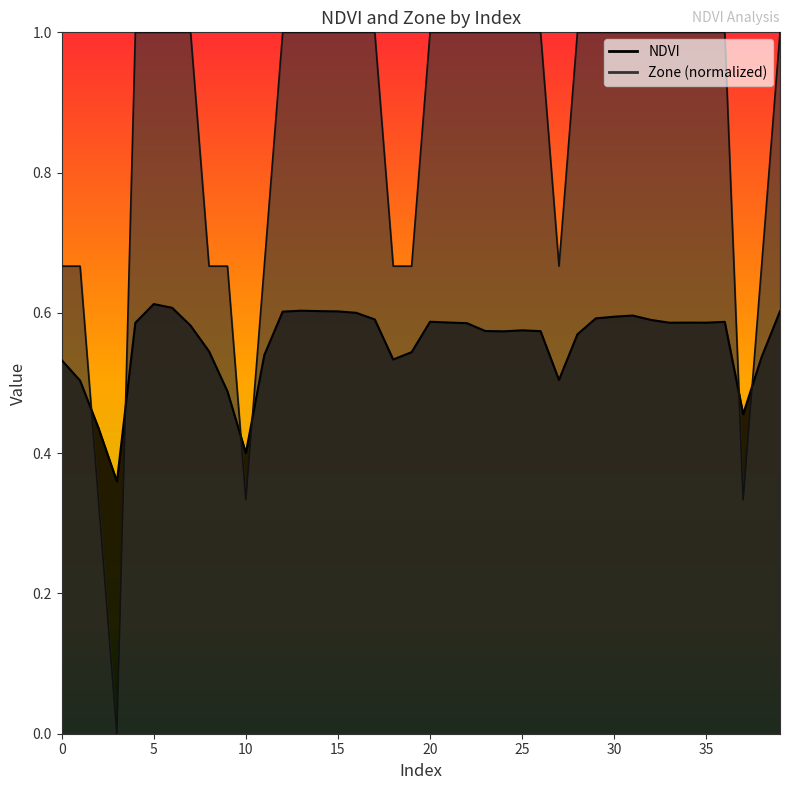

What is the highest value of the NDVI series?

0.6